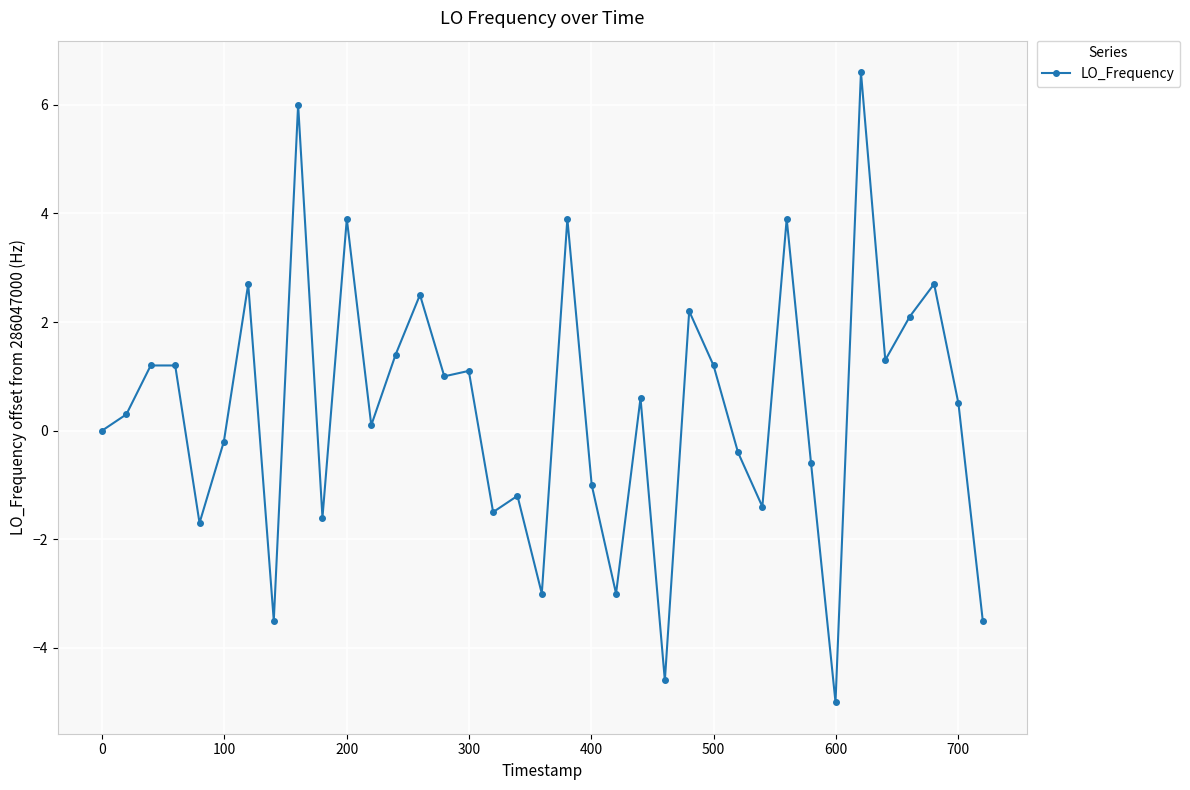

What is the difference between the maximum and minimum values?

11.6